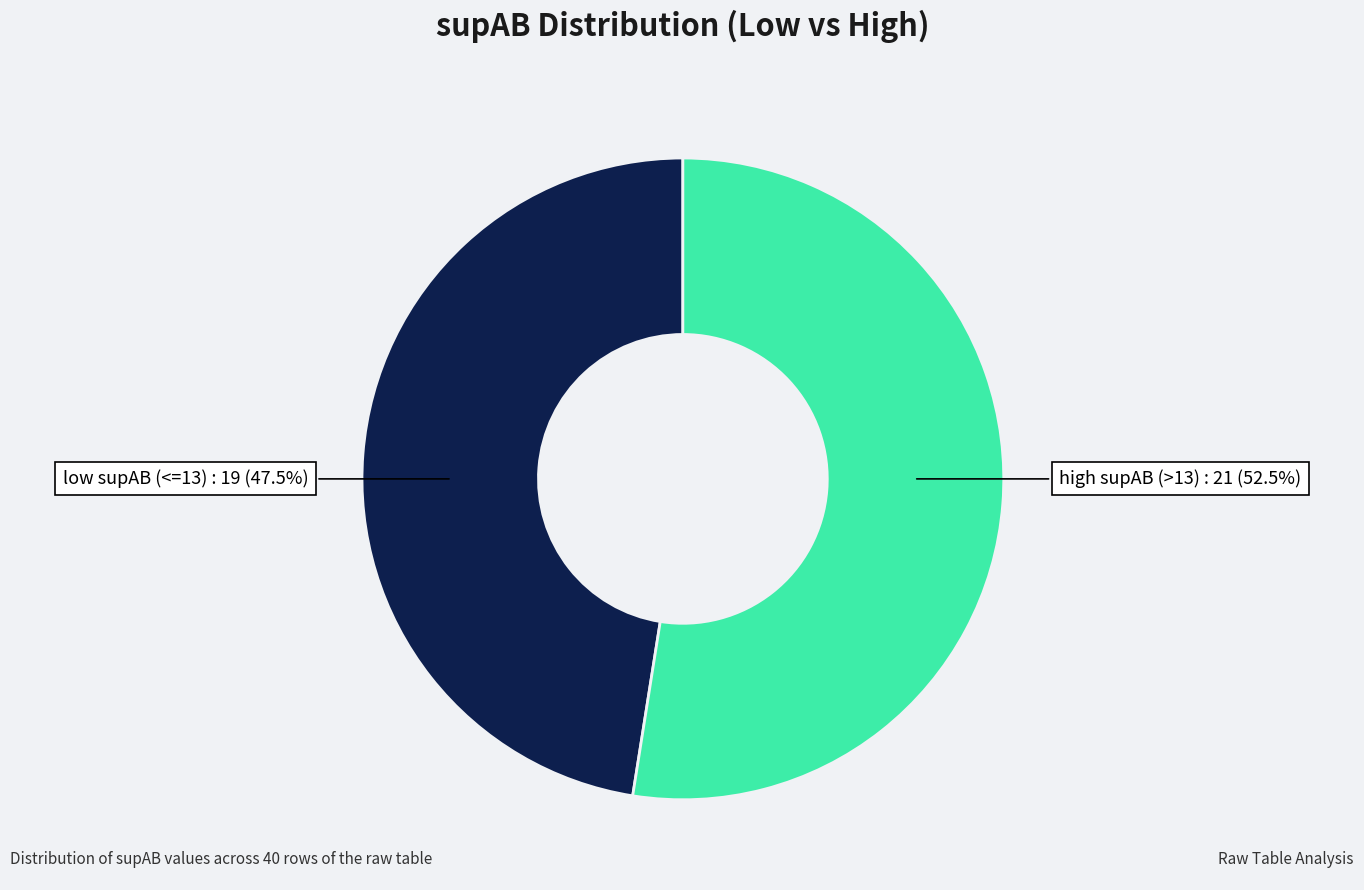

Approximately how many times larger is the value at low supAB (<=13) compared to high supAB (>13)?

0.9